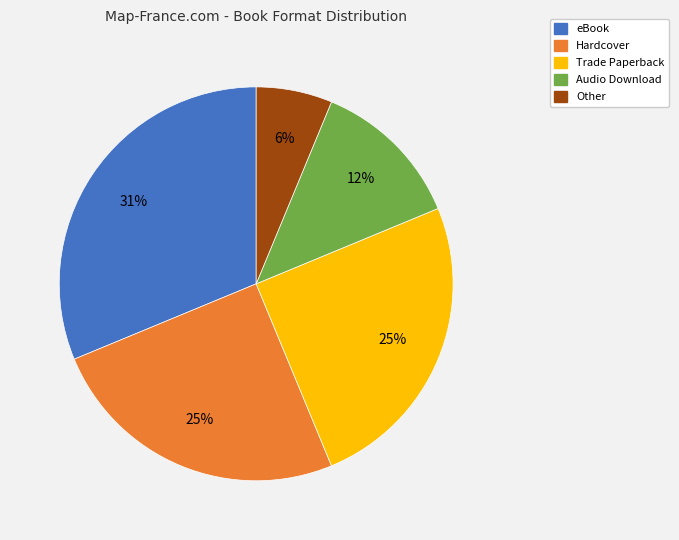

Which category has the smallest portion of the pie?

Other